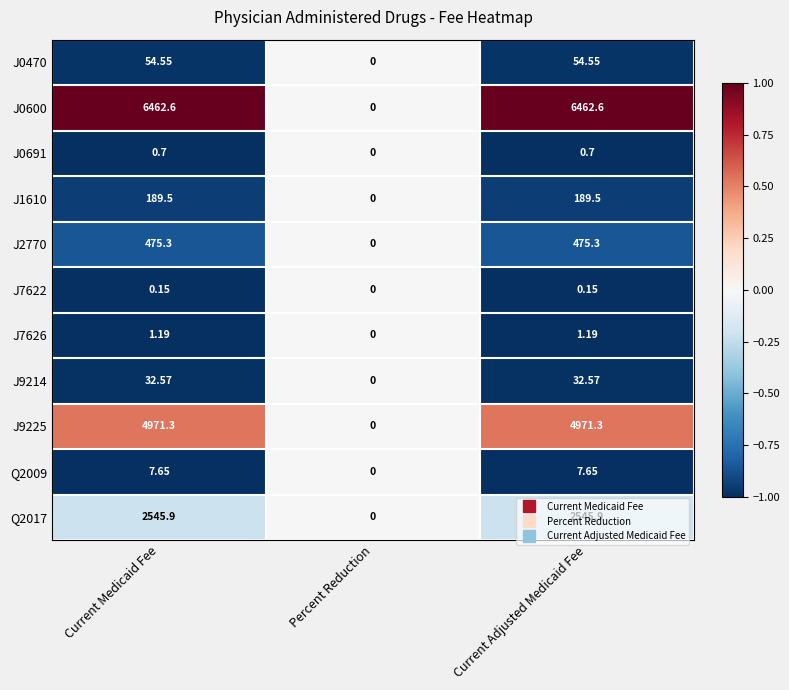

Where is J0470 nearest to the value 27?

Percent Reduction